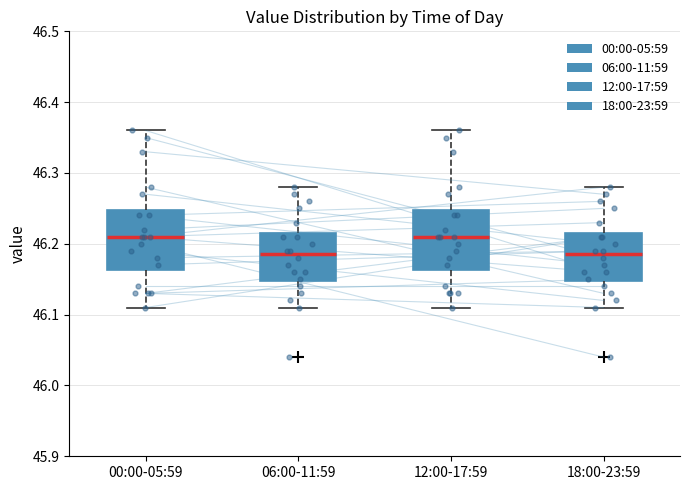

Reading left to right, read every box against the y-axis: the position of its median line, the range the box covers, and the ends of its whiskers. The values are not printed on the chart, so give them approximately, as read against the axis.

00:00-05:59: median 46.21, box 46.16 to 46.25, whiskers 46.11 to 46.36
06:00-11:59: median 46.19, box 46.15 to 46.22, whiskers 46.11 to 46.28
12:00-17:59: median 46.21, box 46.16 to 46.25, whiskers 46.11 to 46.36
18:00-23:59: median 46.19, box 46.15 to 46.22, whiskers 46.11 to 46.28